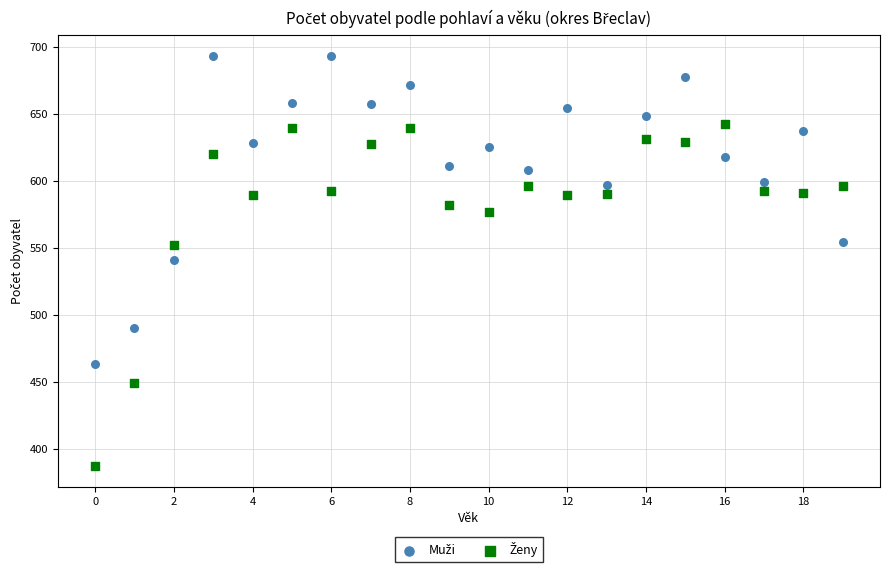

Across all data points, what is the range of Y values (max minus min)?

306